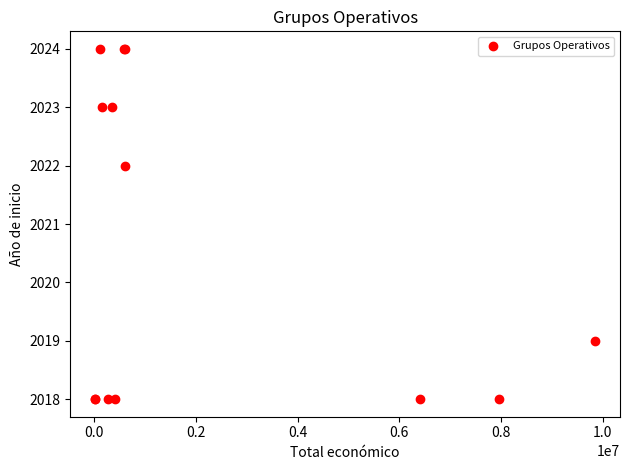

What Y value in the scatter plot is closest to 2021?

2022